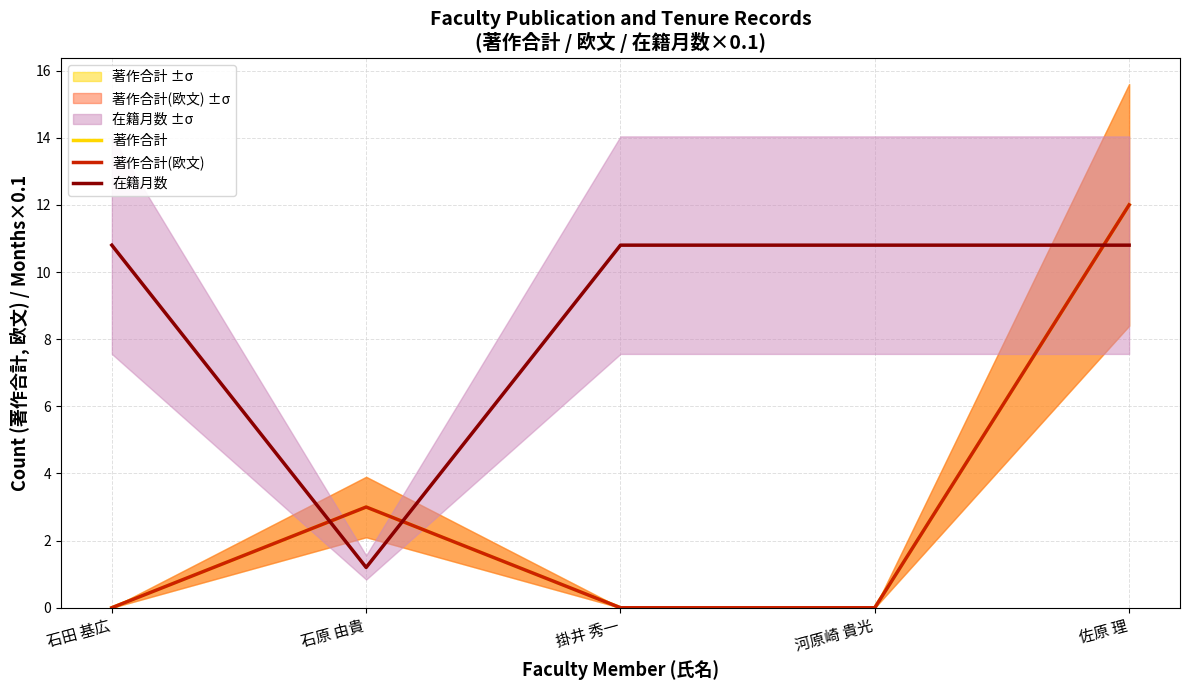

How many data points in 在籍月数 are less than 10?

1